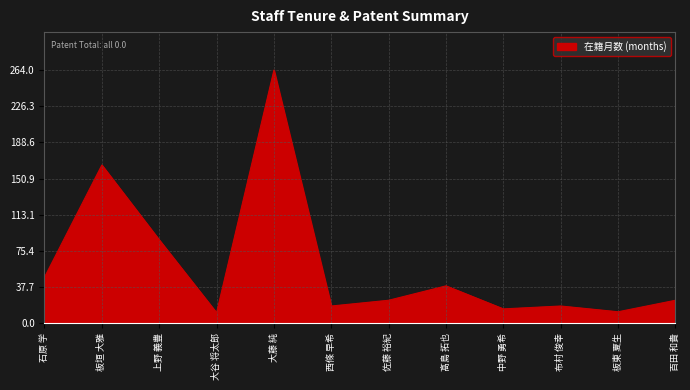

What is the difference between the maximum and minimum values?

253